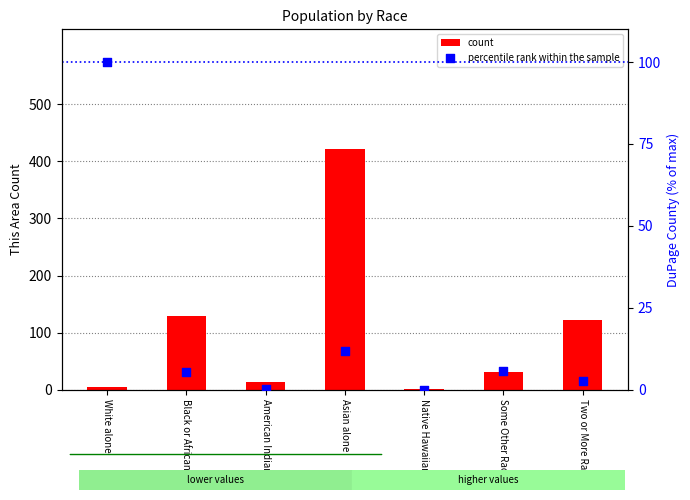

What is the total value across all series at Native Hawaiian ?

1.0